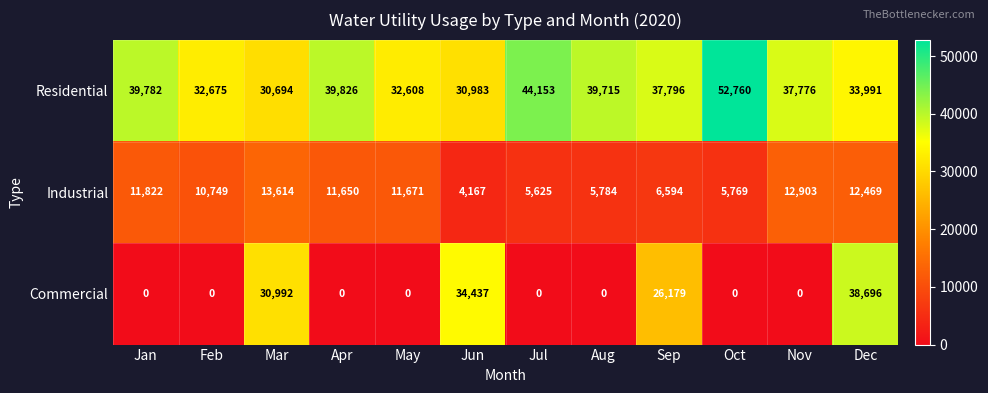

Which category has the highest value across all series?

Oct